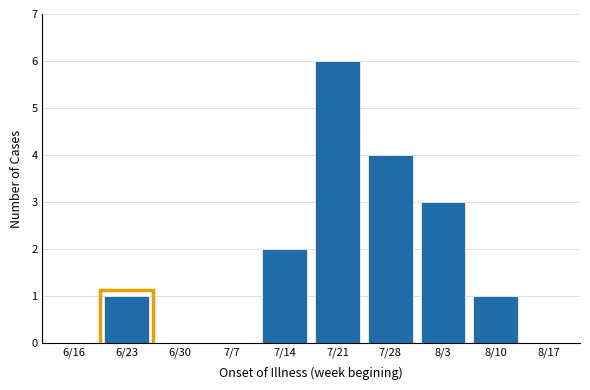

Reading right to left, what are all the values shown in this chart?

8/17=0	8/10=1	8/3=3	7/28=4	7/21=6	7/14=2	7/7=0	6/30=0	6/23=1	6/16=0